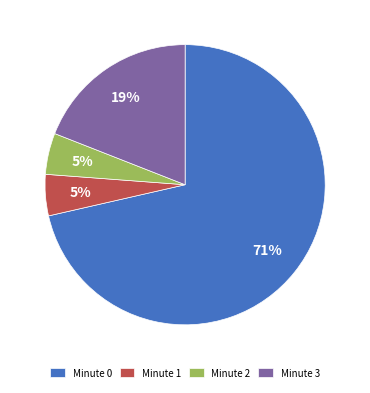

To the nearest percent, what percentage of the pie is Minute 1?

5%